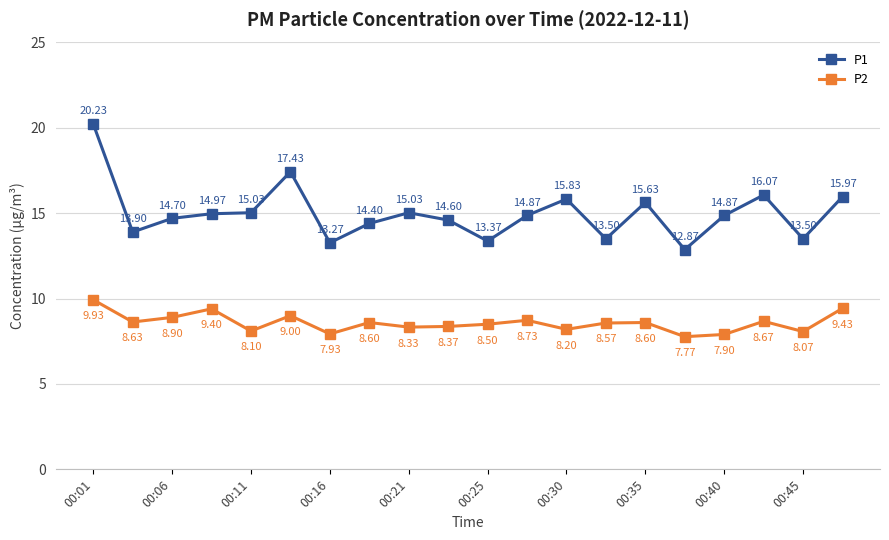

What is the average value of the P1 series?

15.0